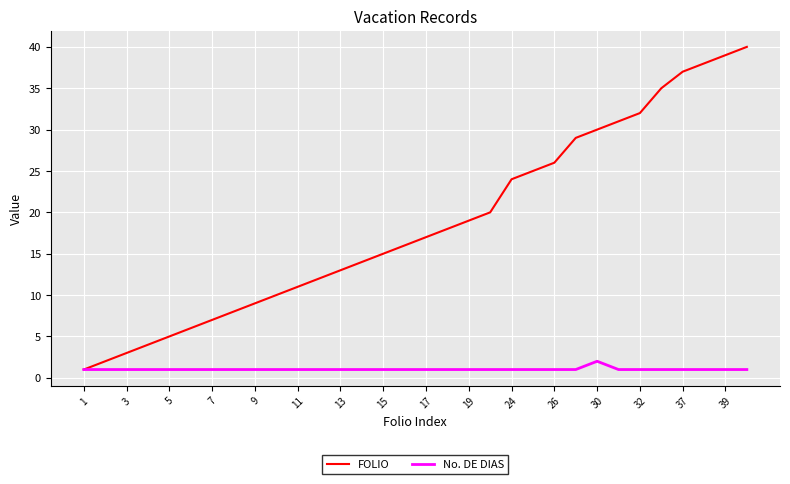

What is the maximum value for FOLIO?

40